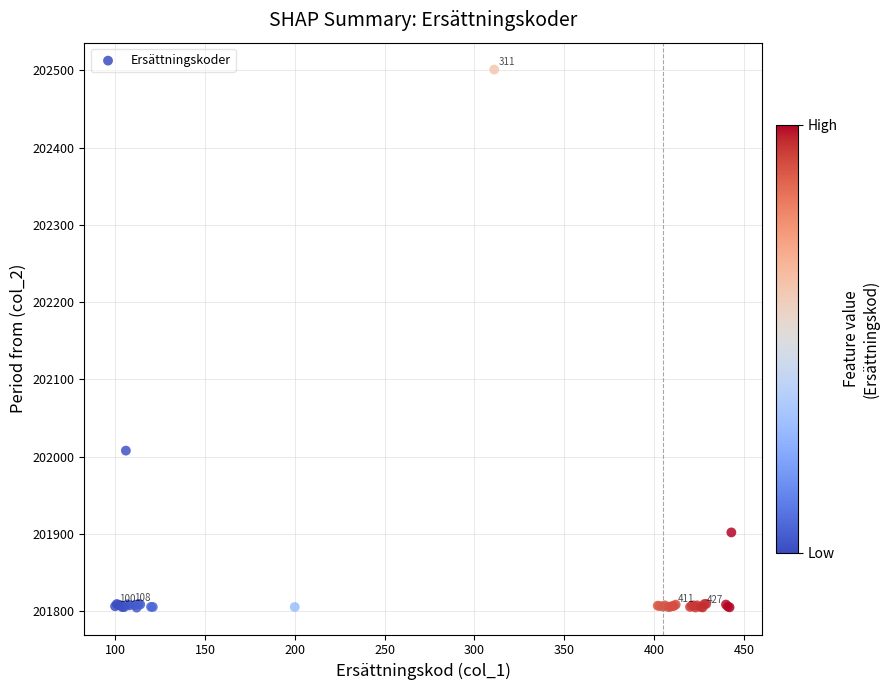

What Y value in the scatter plot is closest to 202152?

202007.8